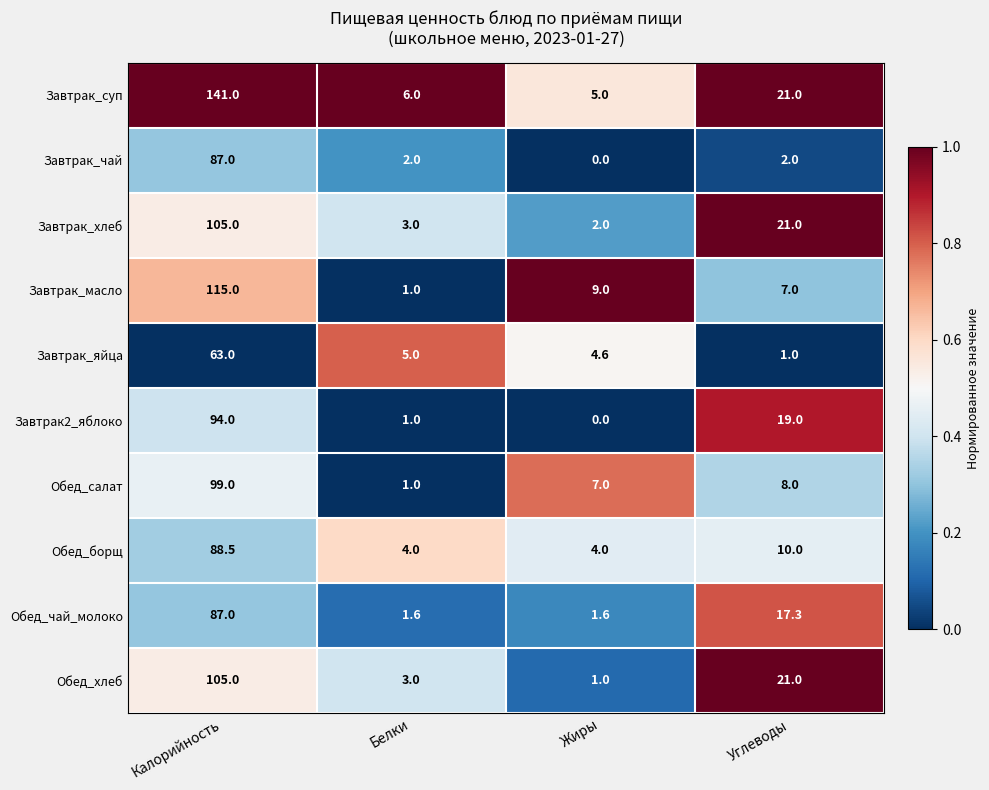

What is the difference between the highest and lowest values at Жиры?

9.0